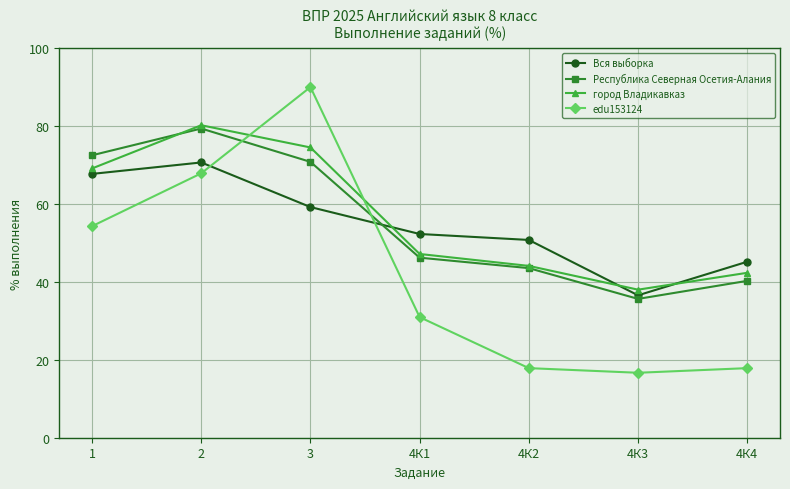

At how many categories does at least one series exceed 84?

1